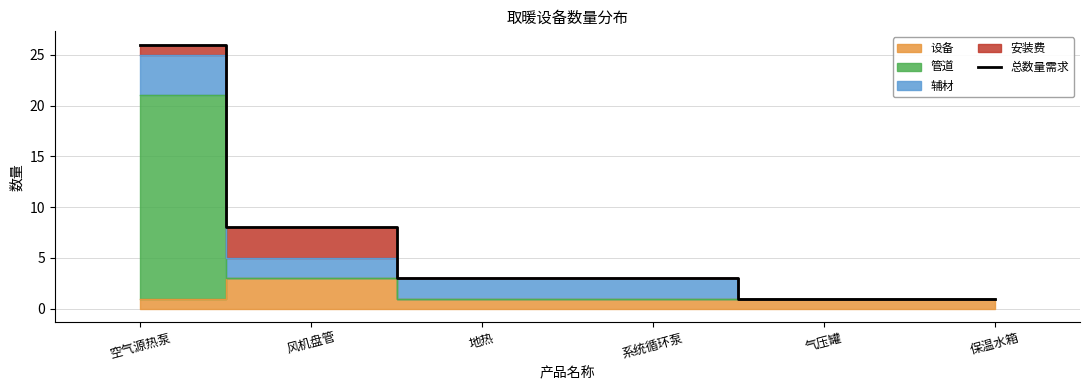

How many data points are above 3?

2